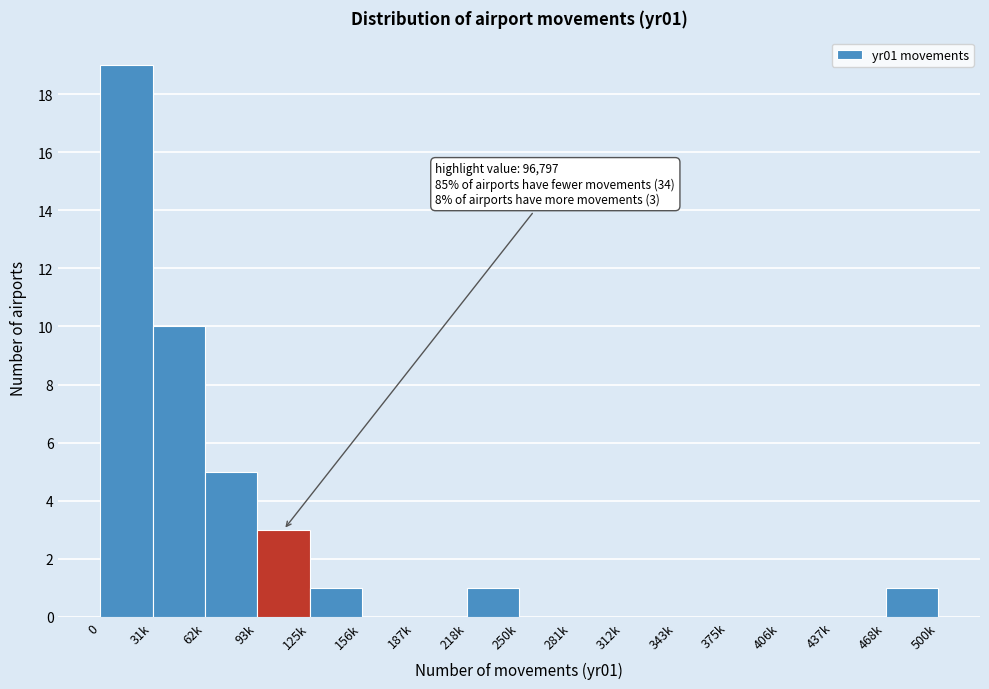

Reading right to left, list all the values displayed in this chart.

468k=1	437k=0	406k=0	375k=0	343k=0	312k=0	281k=0	250k=0	218k=1	187k=0	156k=0	125k=1	93k=3	62k=5	31k=10	0=19